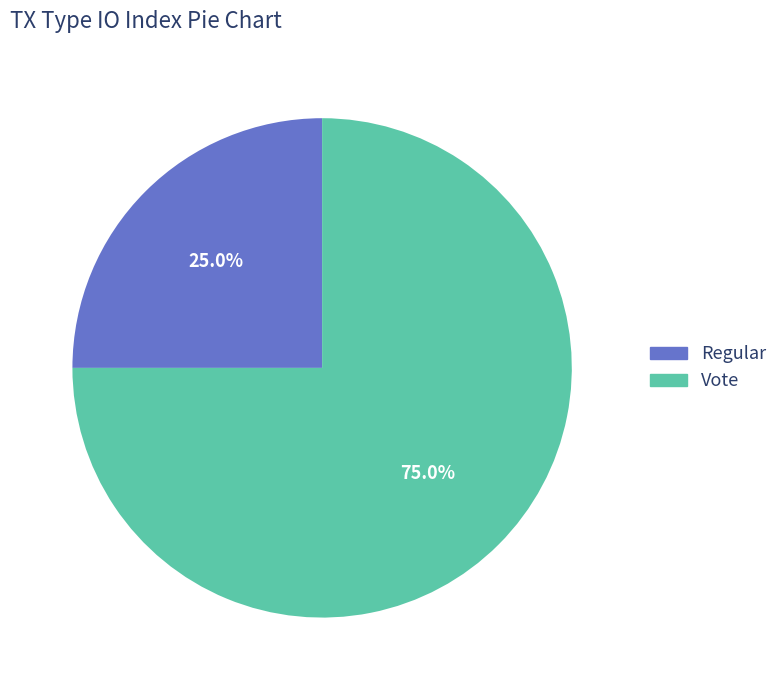

True or false: Vote accounts for 75% of the total.

True